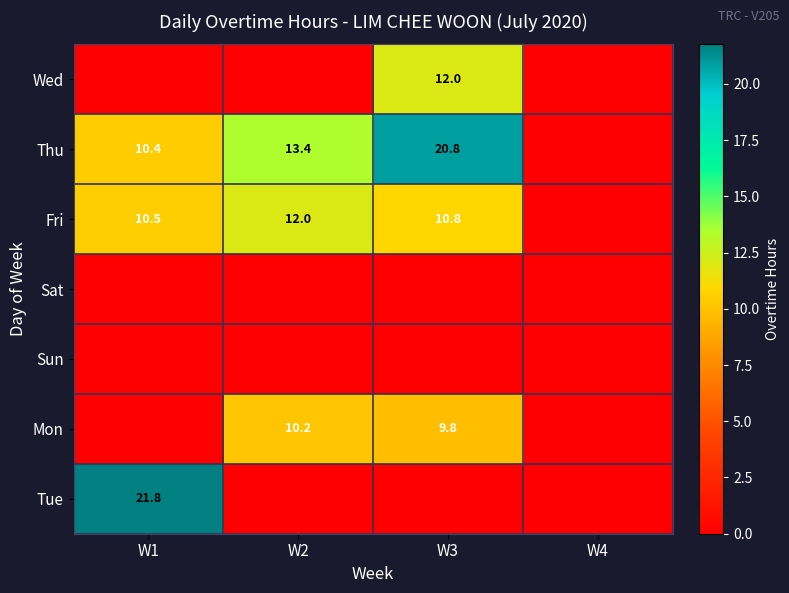

The value of Mon at W3 is 9.8. True or false?

True